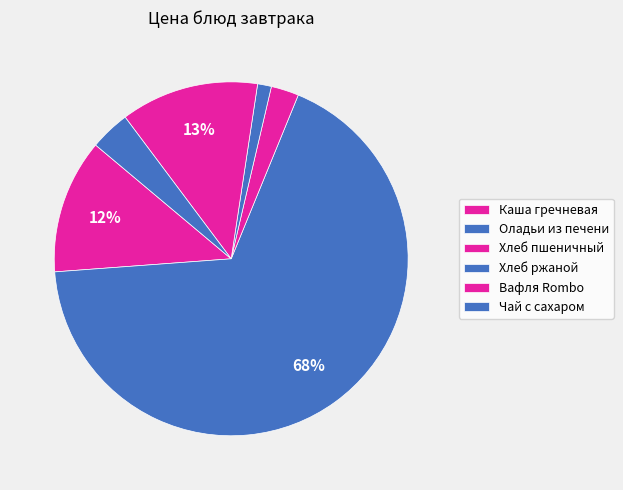

How many segments does this pie chart have?

6